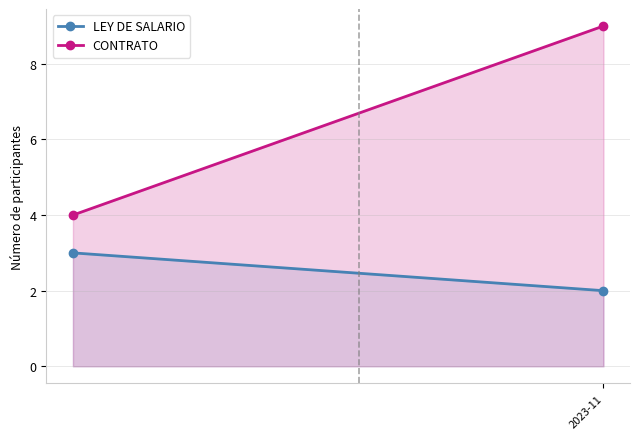

What are all the series names shown in the legend?

LEY DE SALARIO, CONTRATO